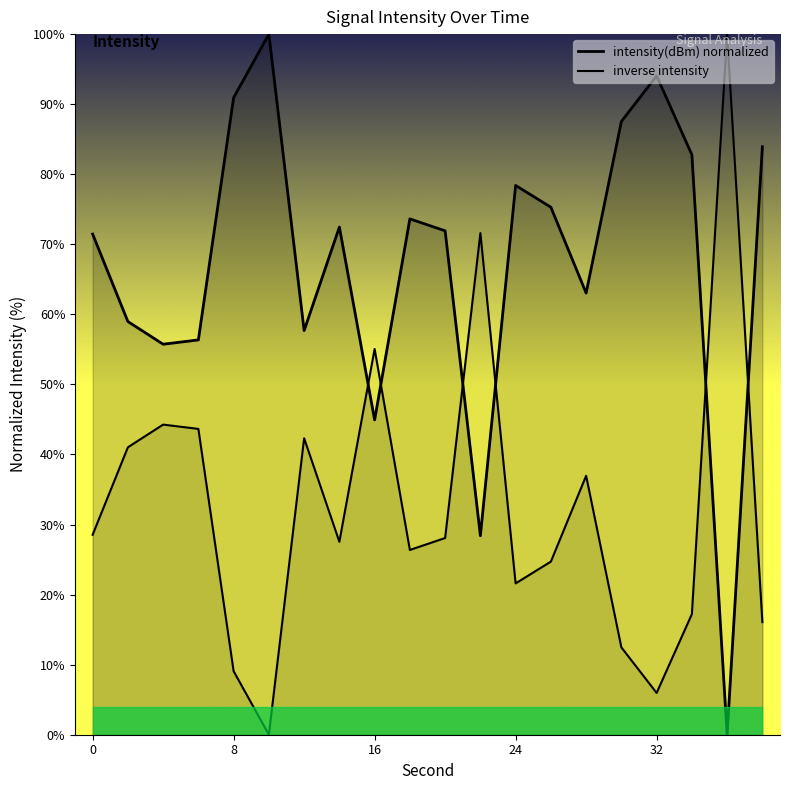

Where is the first local minimum for inverse intensity?

5